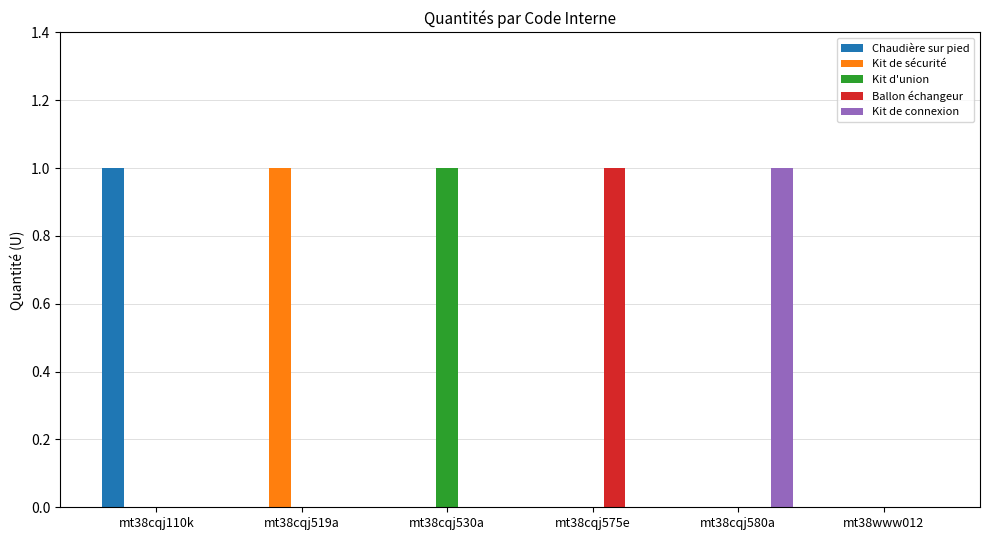

What is the total value across all series at mt38cqj519a?

1